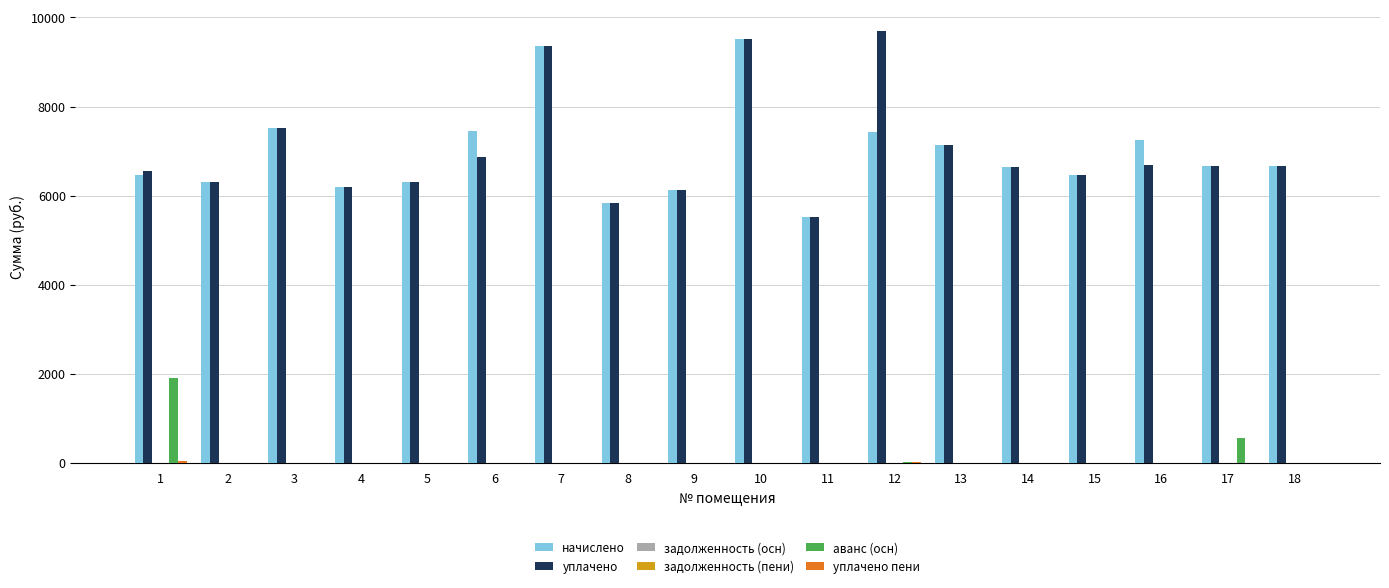

Rank the series by their maximum value, from highest to lowest.

уплачено, начислено, аванс (осн), уплачено пени, задолженность (осн), задолженность (пени)